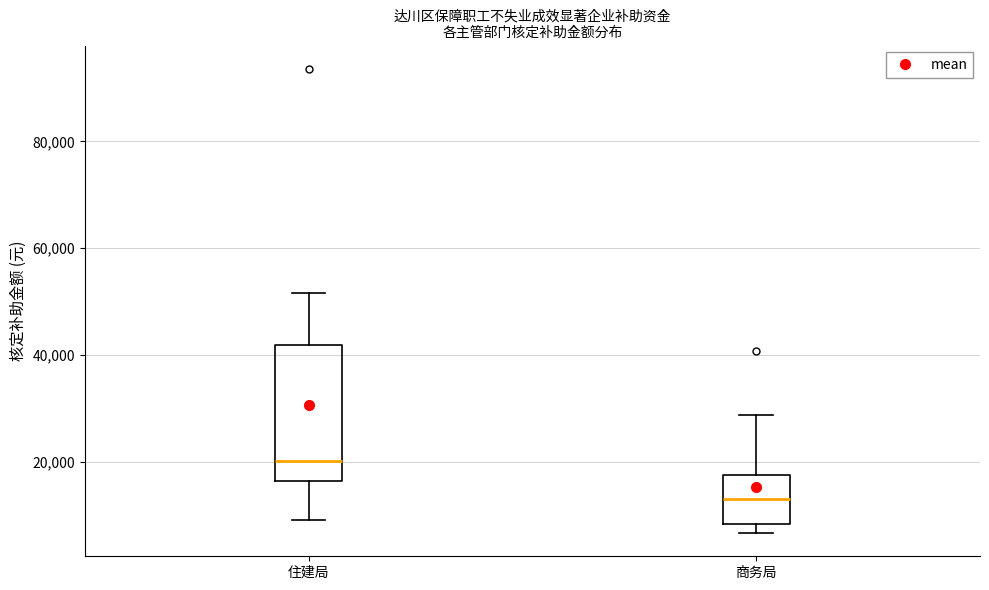

Where does the upper whisker of the box for 商务局 end on the y-axis? The values are not printed on the chart, so give them approximately, as read against the axis.

28000